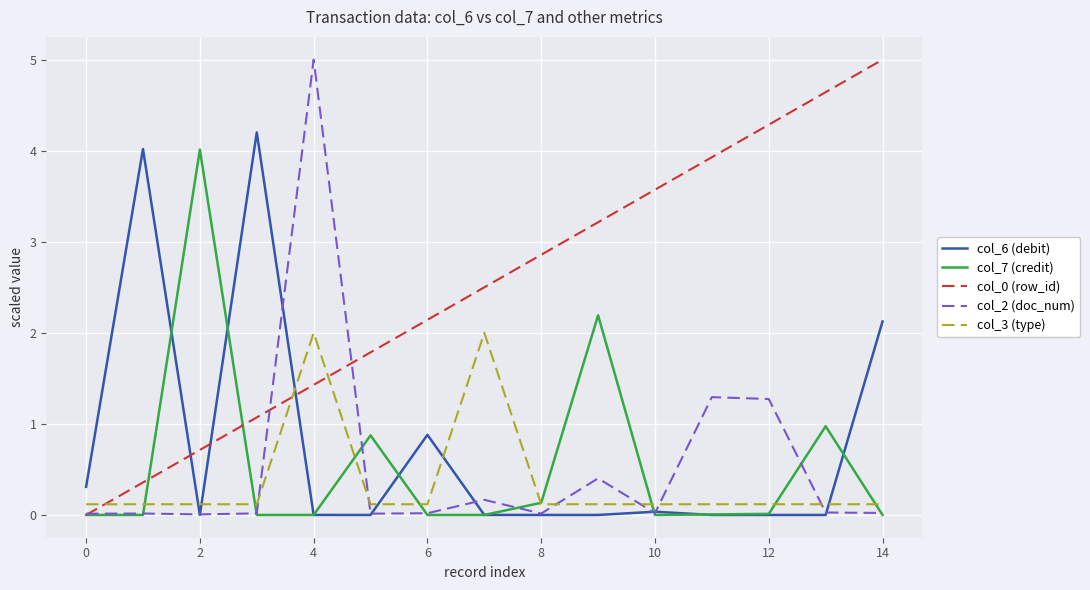

How many lines are shown in the chart?

5